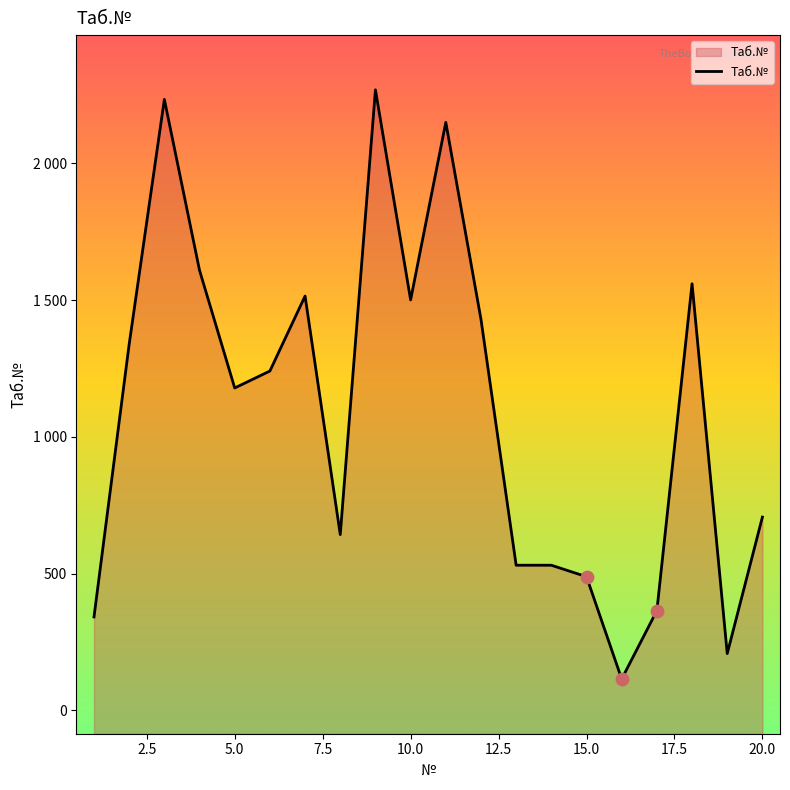

What is the change in value from 5 to 13?

-648